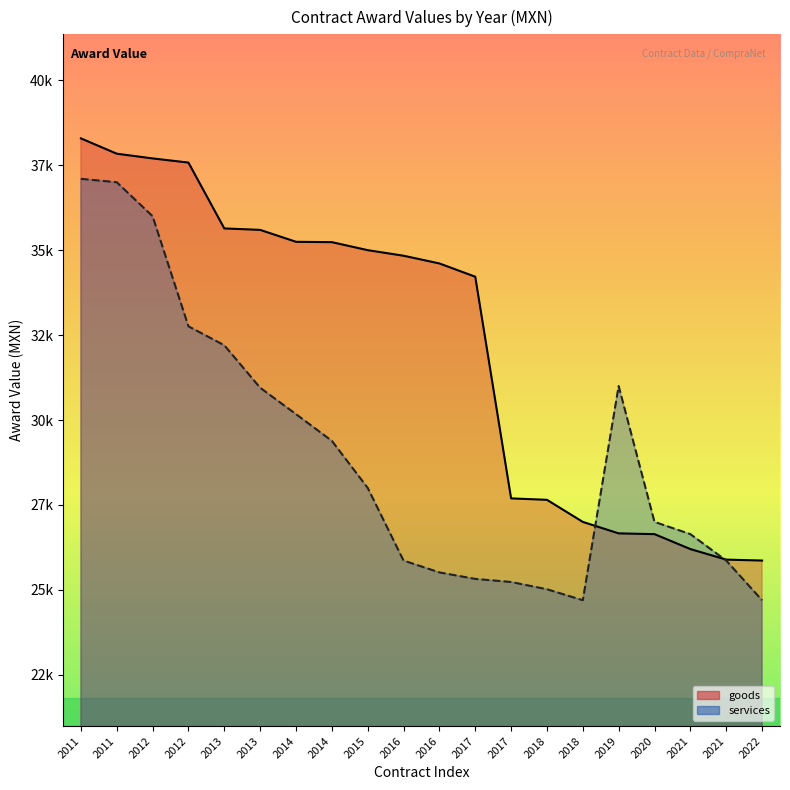

List the labels in order of services value, largest first.

2011, 2011, 2012, 2012, 2013, 2019, 2013, 2014, 2014, 2015, 2020, 2021, 2016, 2021, 2016, 2017, 2017, 2018, 2018, 2022